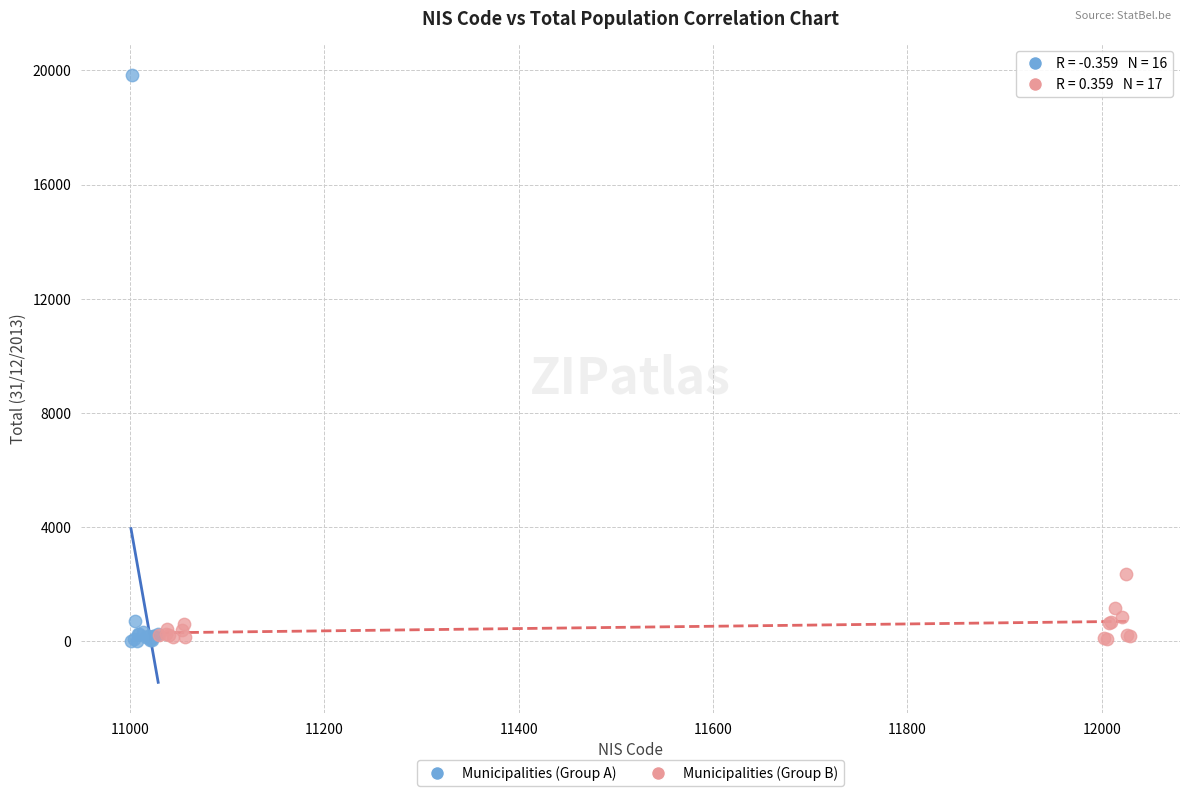

What are all the series names shown in the legend?

Municipalities (Group A), Municipalities (Group B)